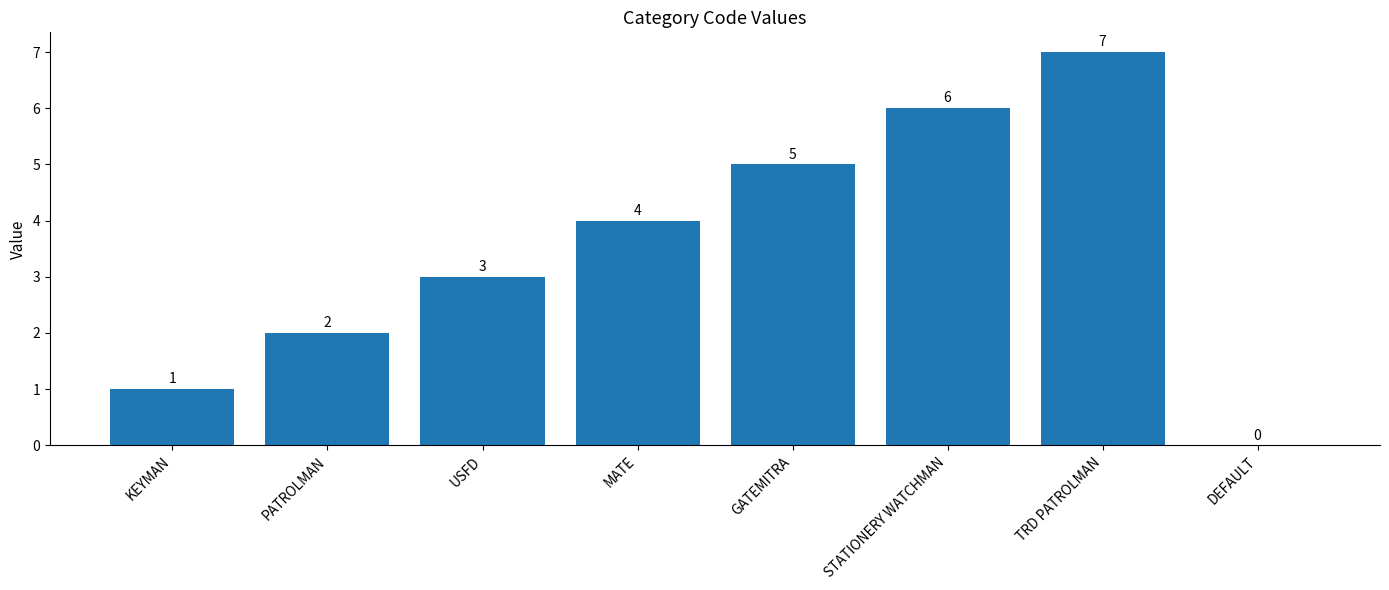

Which has a higher value, STATIONERY WATCHMAN or GATEMITRA?

STATIONERY WATCHMAN